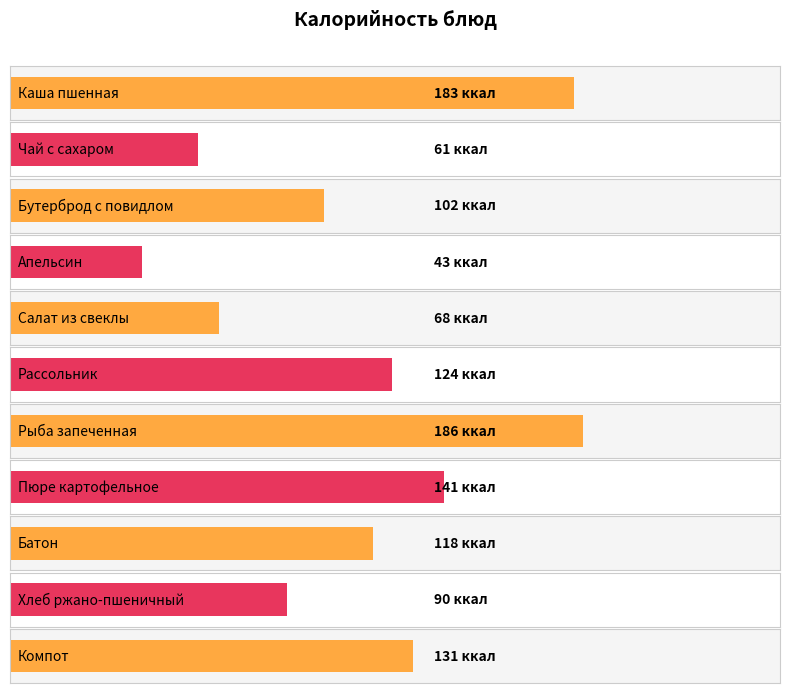

What is the sum of the values at Пюре картофельное and Бутерброд с повидлом?

243